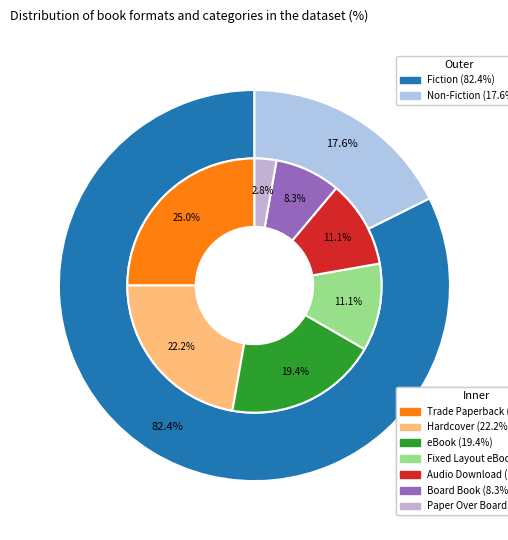

The Fixed Layout eBook slice represents 11% of the pie. True or false?

True